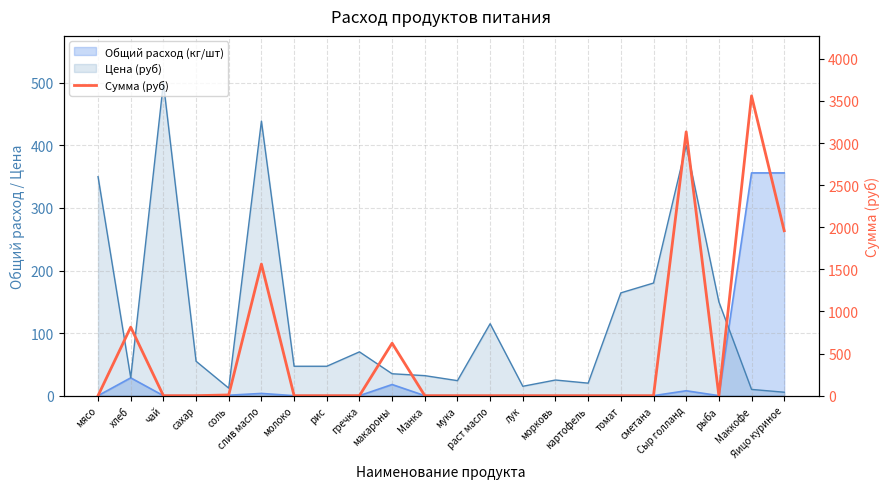

Reading left to right, transcribe all the data shown in this chart.

0.0	813.7	0.0	0.0	8.5	1562.4	0.0	0.0	0.0	623.0	0.0	0.0	0.0	0.0	0.0	0.0	0.0	0.0	3132.8	0.0	3560.0	1958.0